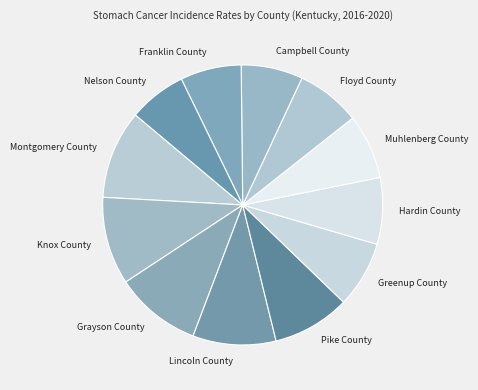

Do Lincoln County and Greenup County together represent more than half of the pie?

No